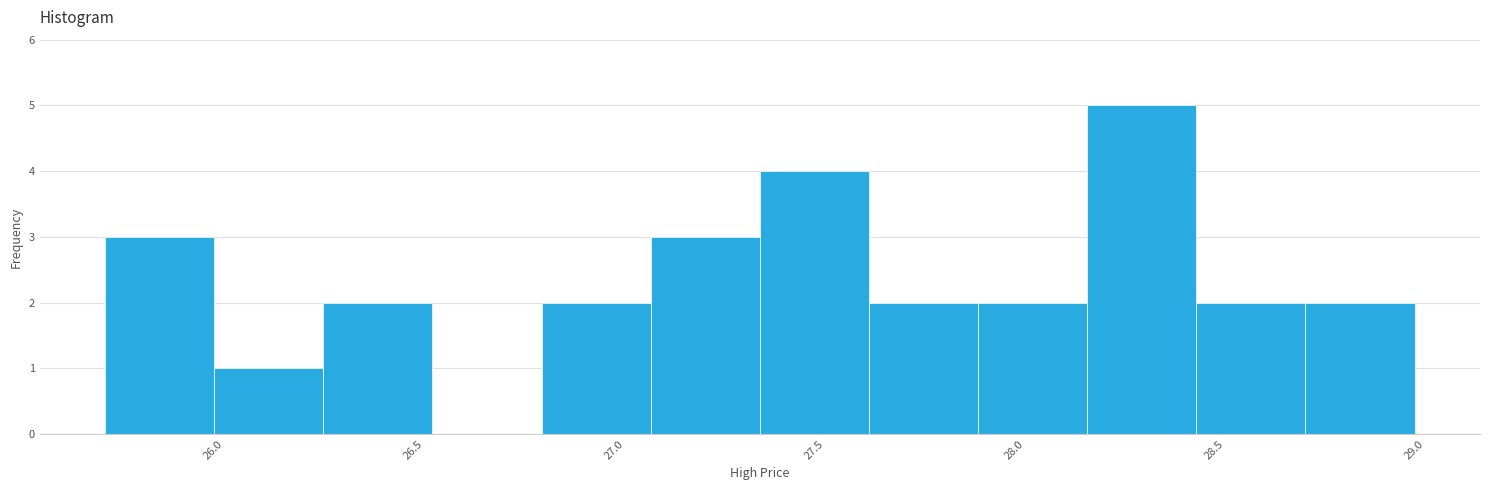

Reading left to right, transcribe this chart: for each bar, give the range it covers on the x-axis and its height. Neither the bar edges nor the heights are printed on the chart, so give them approximately, as read against the axes.

25.75 to 26.00: 3
26.00 to 26.25: 1
26.25 to 26.55: 2
26.55 to 26.80: 0
26.80 to 27.10: 2
27.10 to 27.35: 3
27.35 to 27.65: 4
27.65 to 27.90: 2
27.90 to 28.20: 2
28.20 to 28.45: 5
28.45 to 28.75: 2
28.75 to 29.00: 2